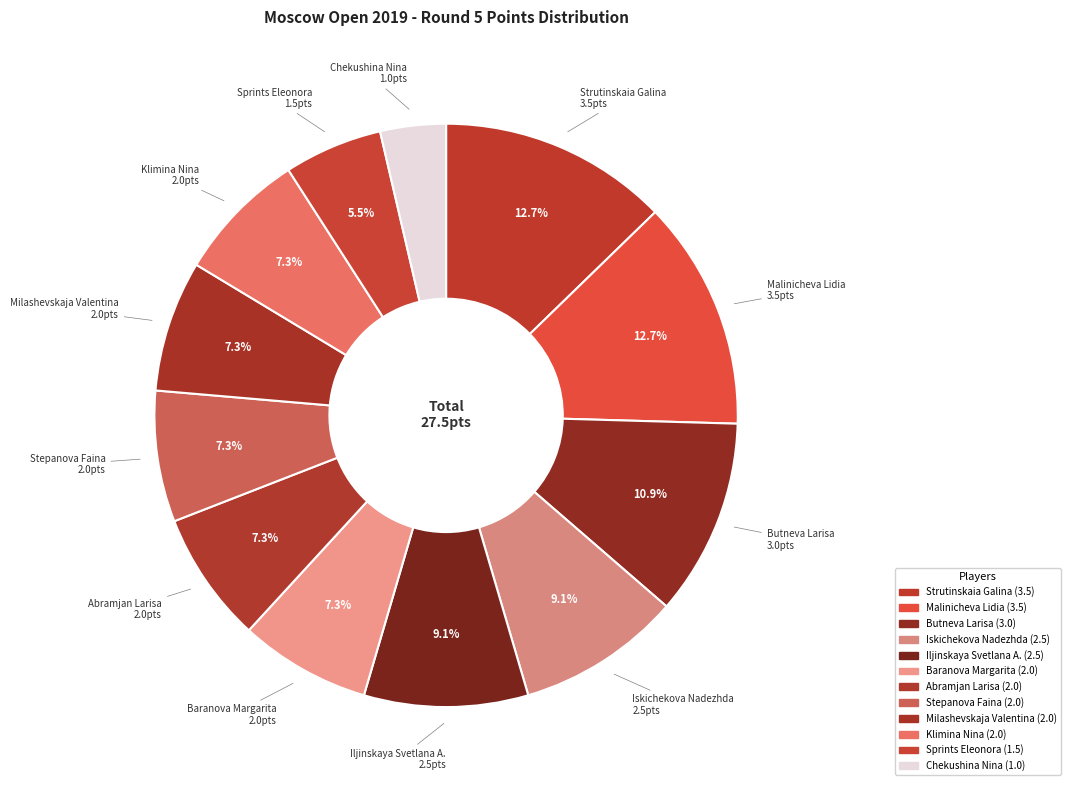

Is it true that Klimina Nina is 7% of the pie?

True